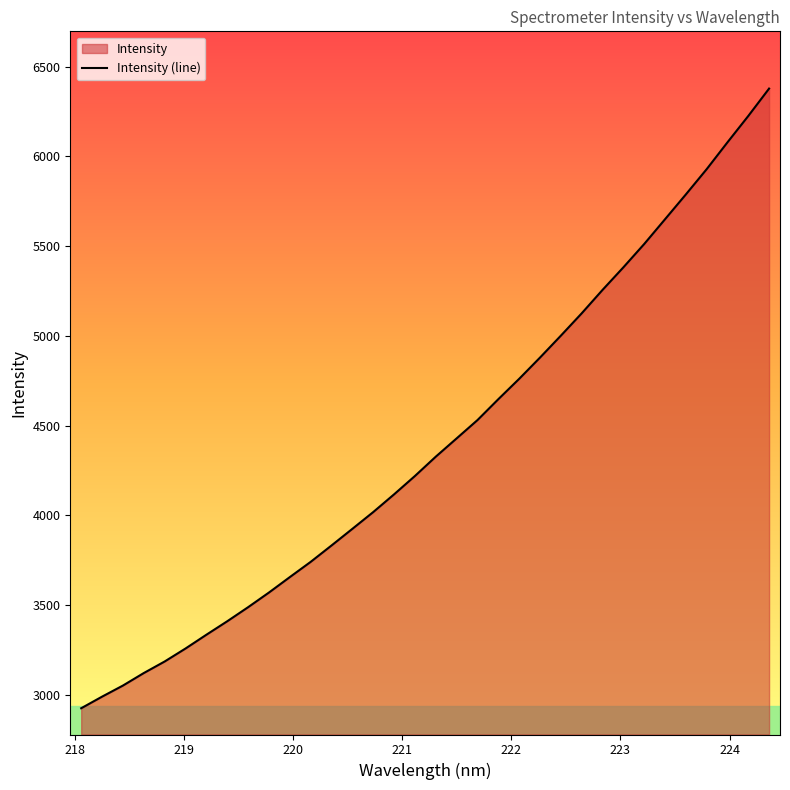

What is the change in value from 220.5444 to 220.9264?

+192.1